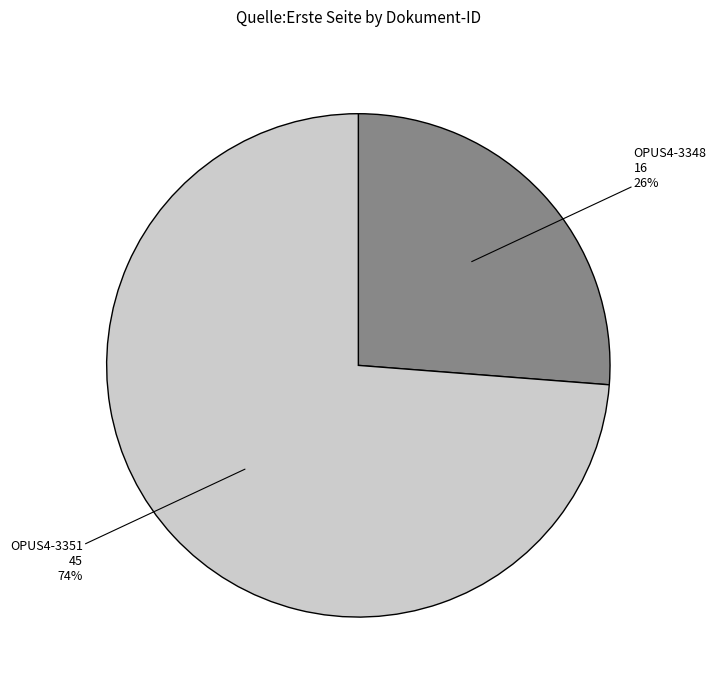

Is there any slice that represents more than half of the pie?

Yes